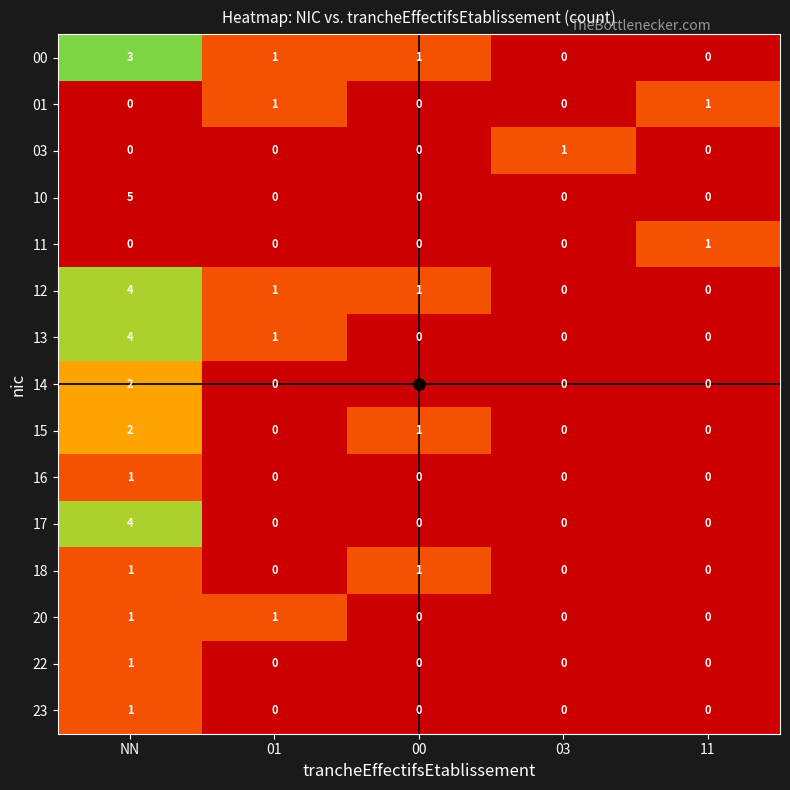

The value of 22 at 03 is -1. True or false?

False